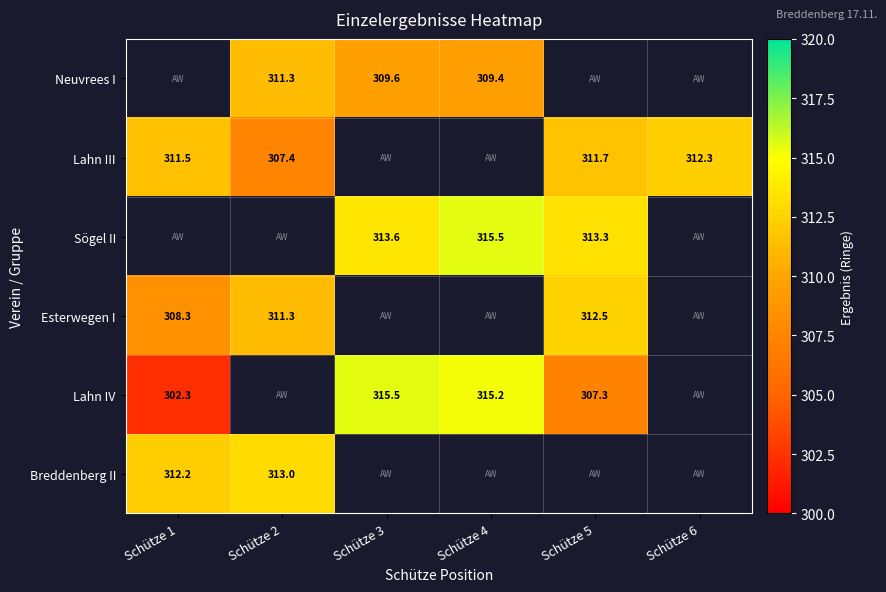

The value of Lahn IV at Schütze 5 is 307.3. True or false?

True